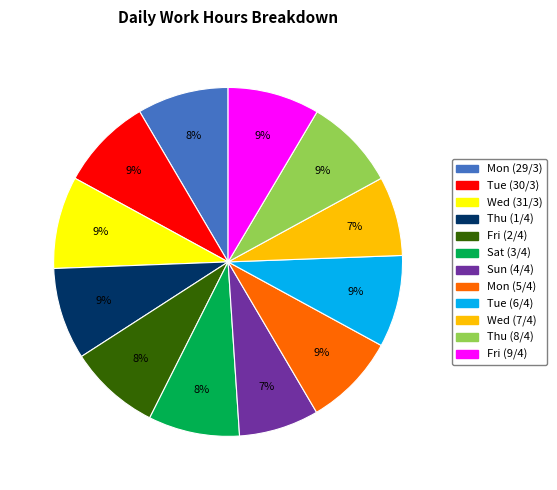

To the nearest percent, what is the combined percentage of Mon (29/3) and Fri (9/4)?

17%